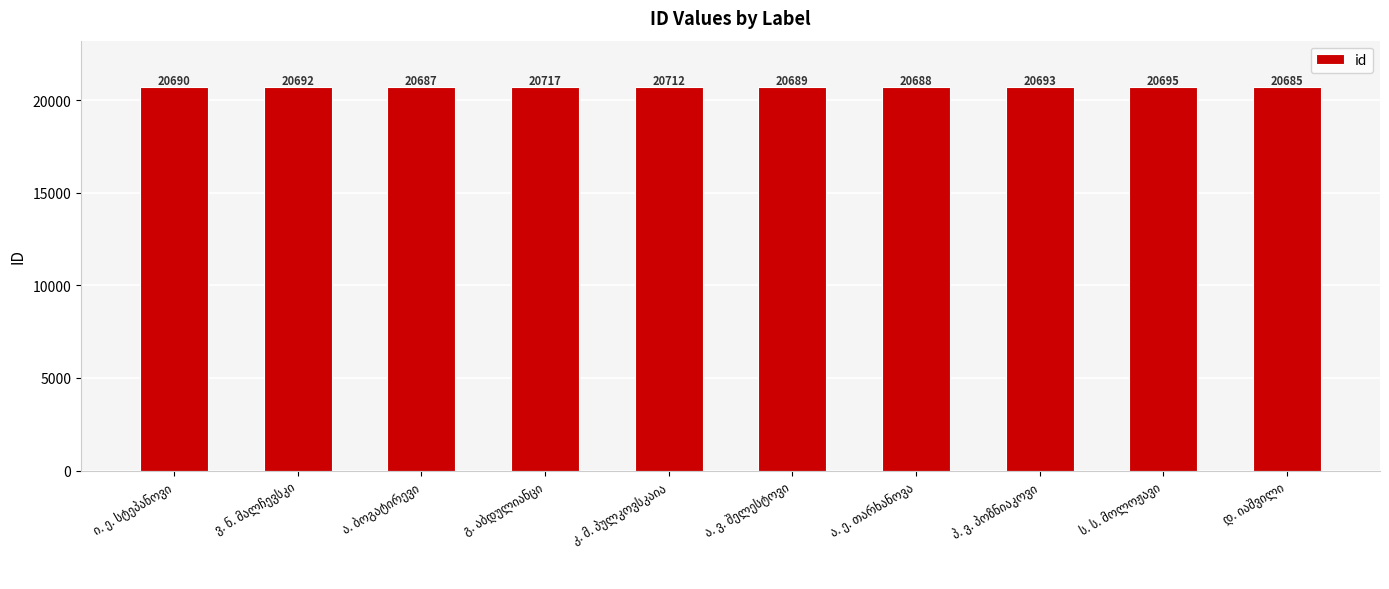

What is the value of the 10th bar from the left?

20685